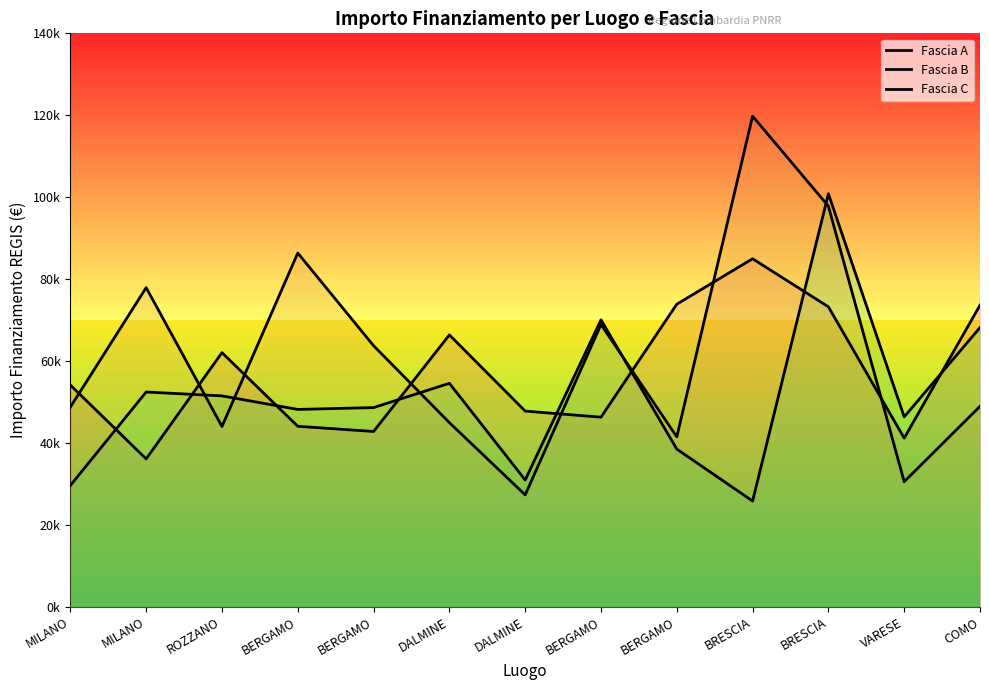

Between BRESCIA and DALMINE, which is larger?

BRESCIA